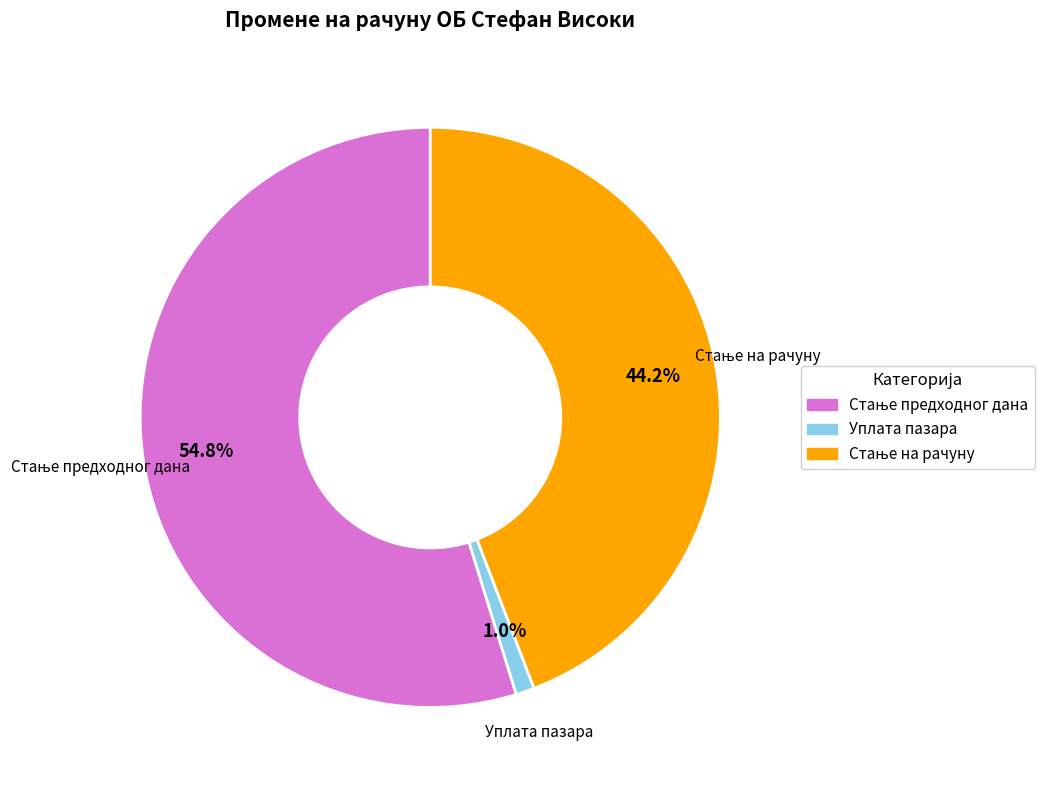

Is Уплата пазара the majority of the pie?

No